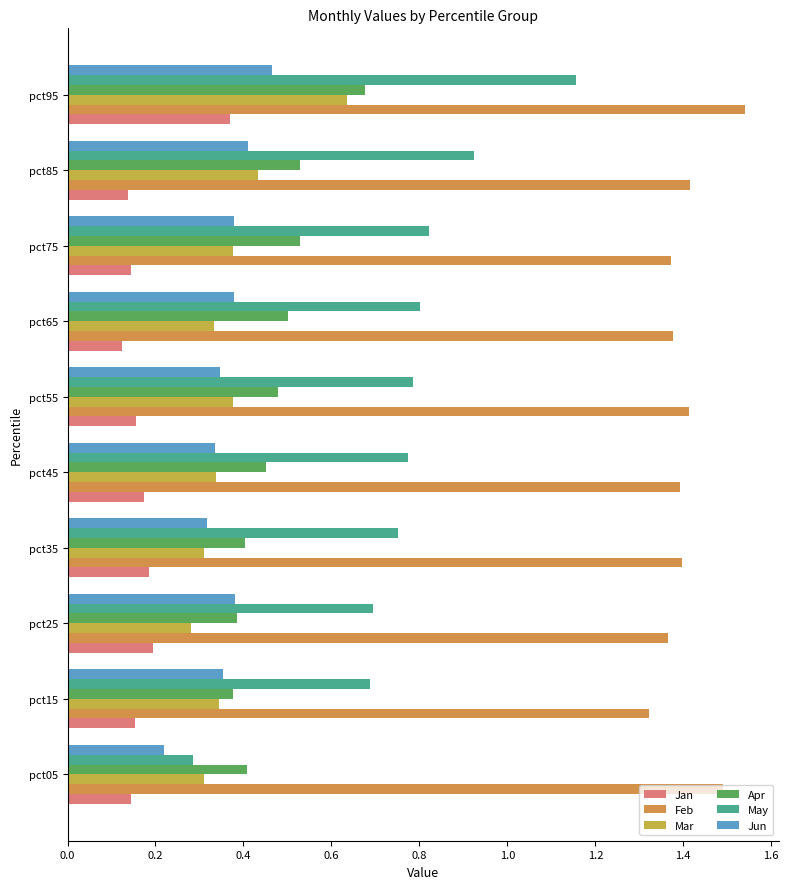

What is the difference between the maximum and second lowest values in the Jun series?

0.1